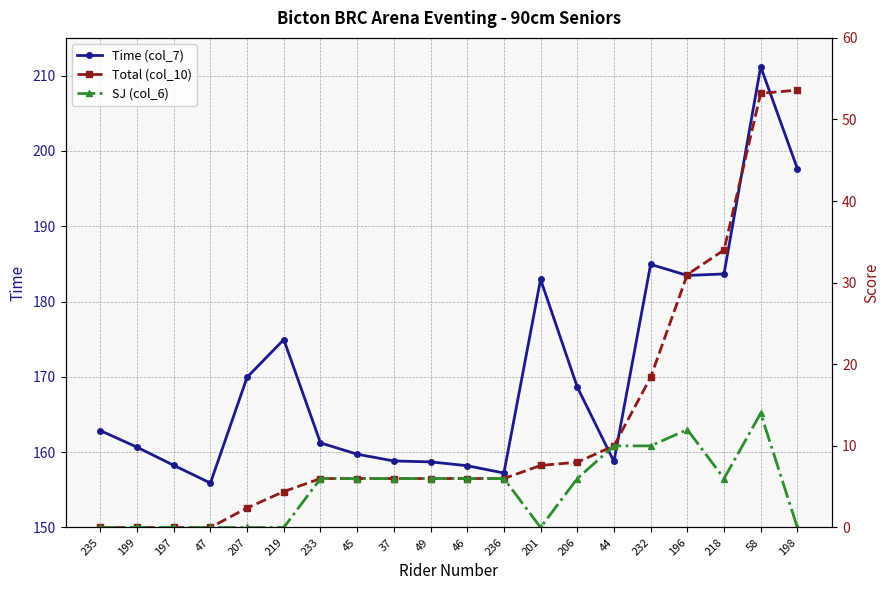

What is the greatest value displayed?

211.2